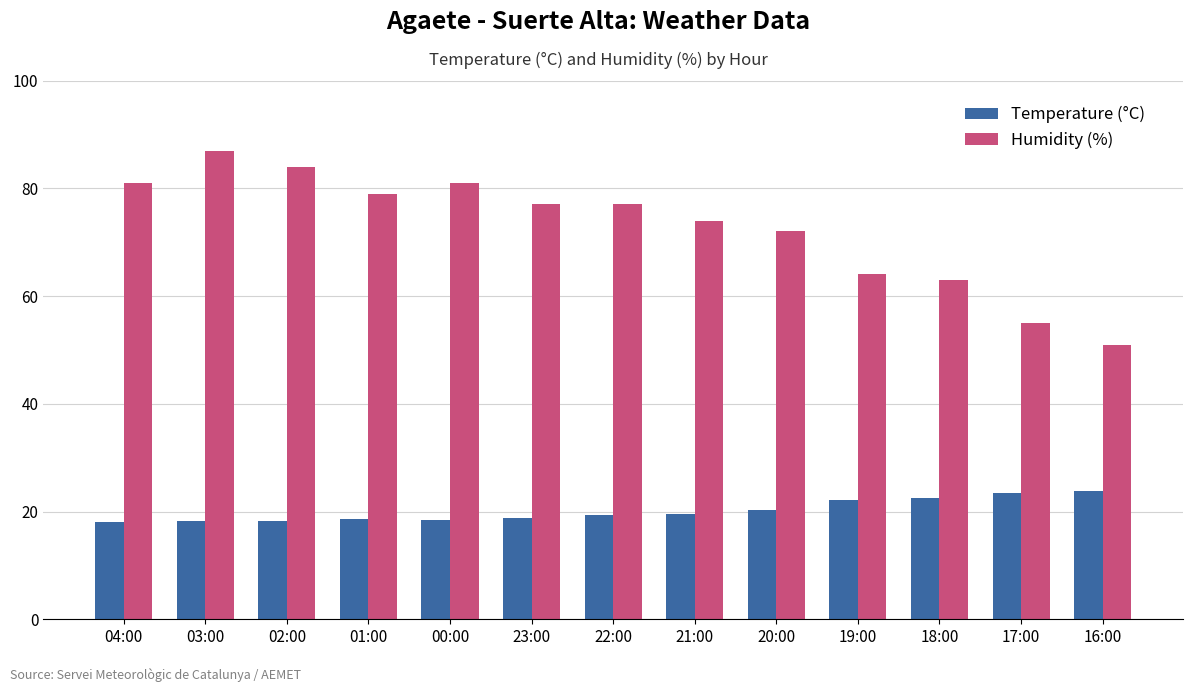

Which series changed the most between 22:00 and 21:00?

Humidity (%)